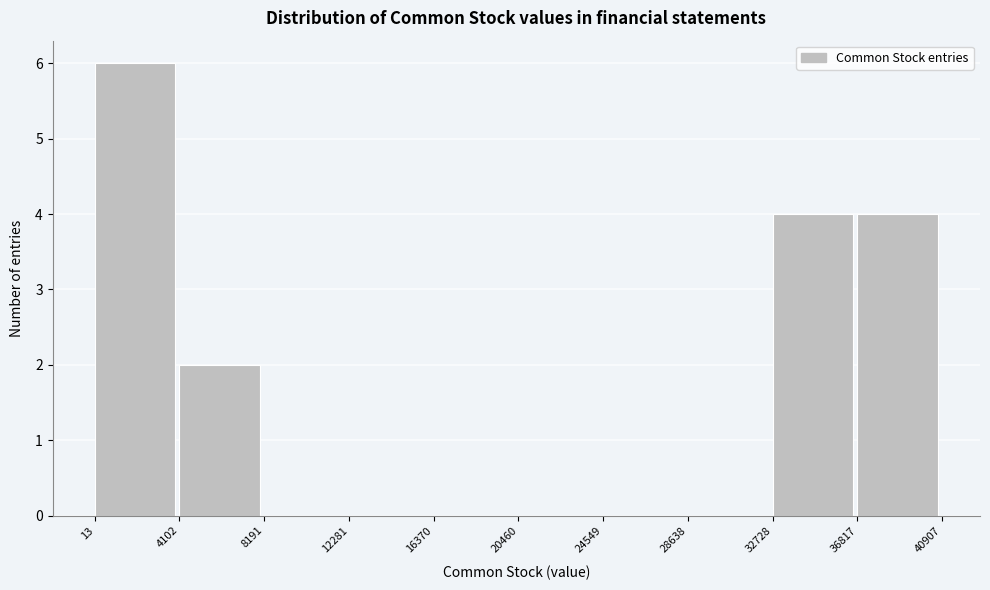

Reading left to right, list every bar in this chart as the range it spans on the x-axis followed by its height. The values are not printed on the chart, so give them approximately, as read against the axis.

13 to 4102: 6
4102 to 8191: 2
8191 to 12281: 0
12281 to 16370: 0
16370 to 20460: 0
20460 to 24549: 0
24549 to 28638: 0
28638 to 32728: 0
32728 to 36817: 4
36817 to 40907: 4